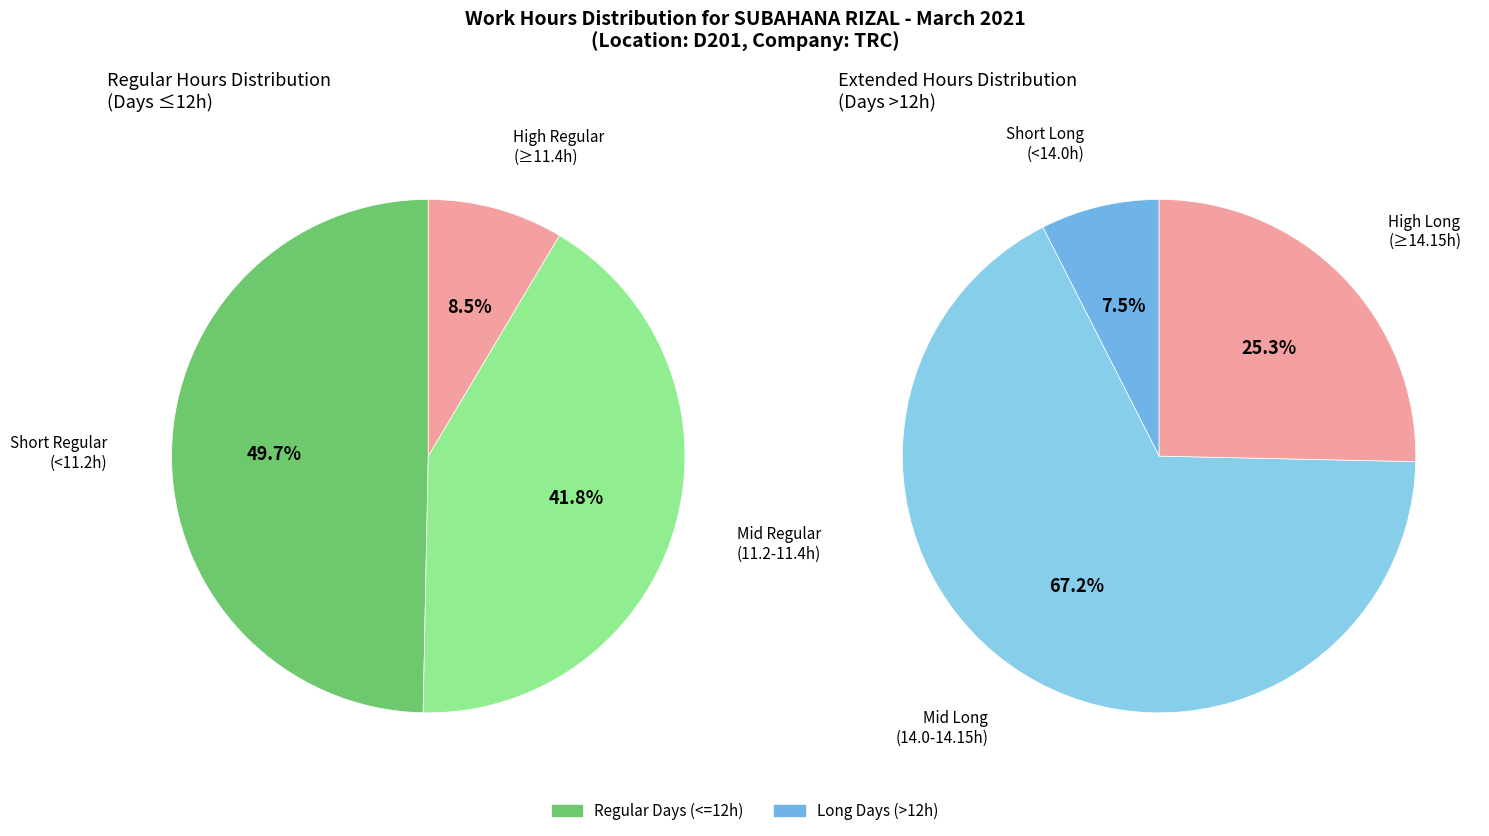

The Day 5 slice represents 16% of the pie. True or false?

False